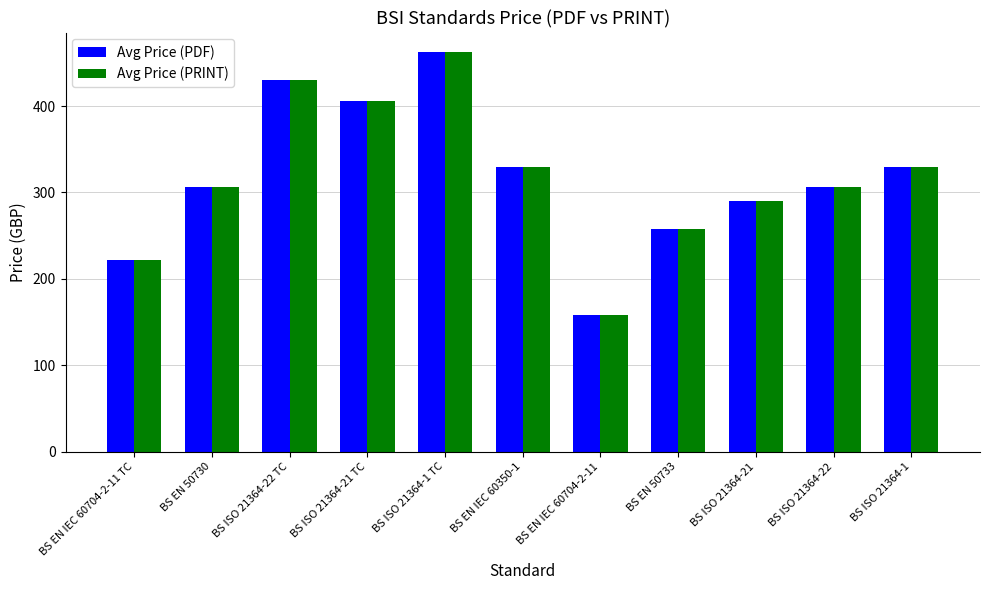

How many data points in Avg Price (PDF) are less than 306?

4